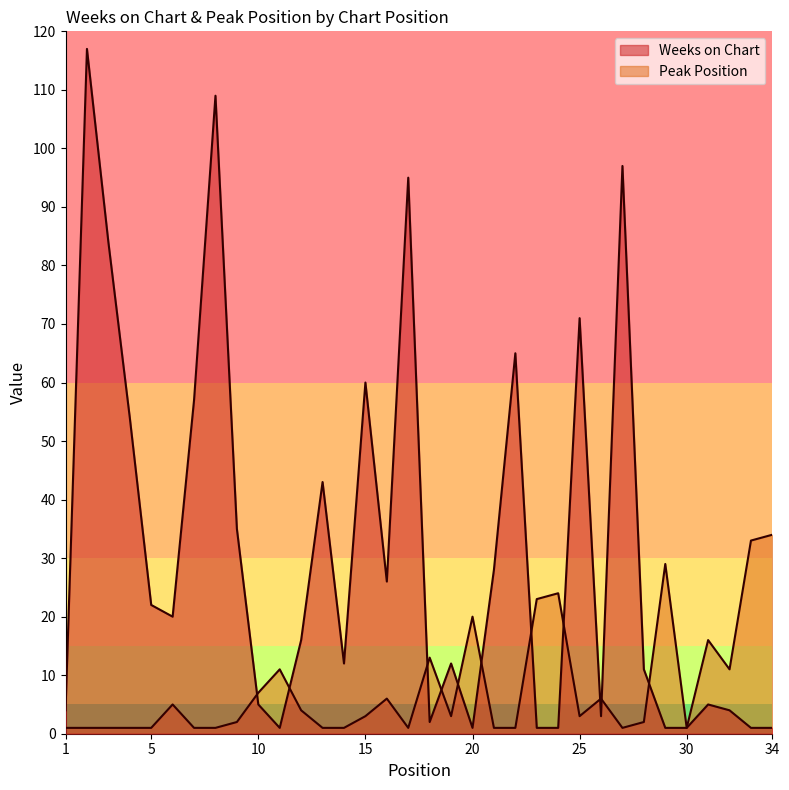

What is the difference between the second highest and second lowest values in the Peak Position series?

32